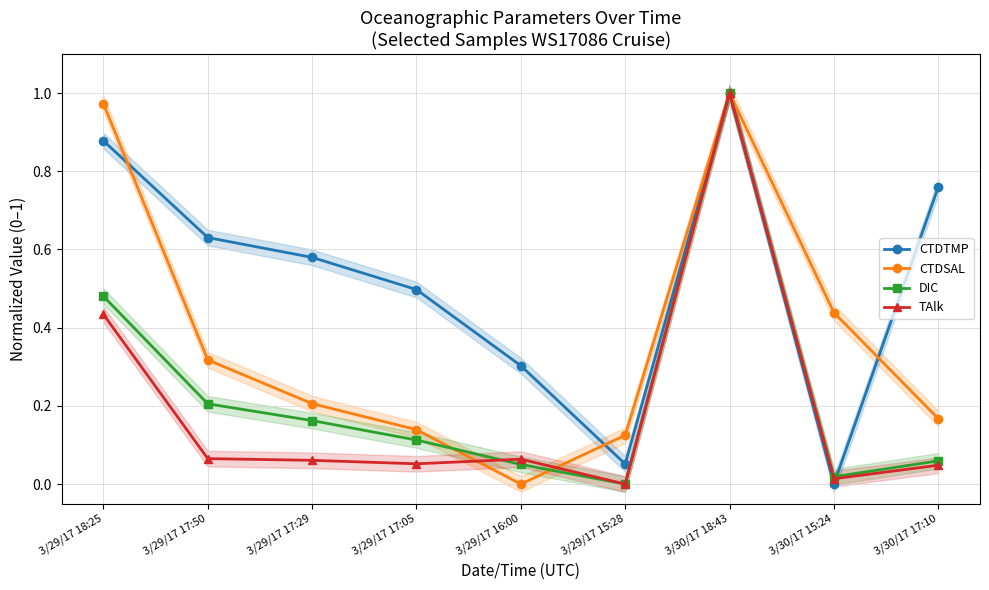

The DIC series shows 0.2 at 3/29/17 17:50. True or false?

True